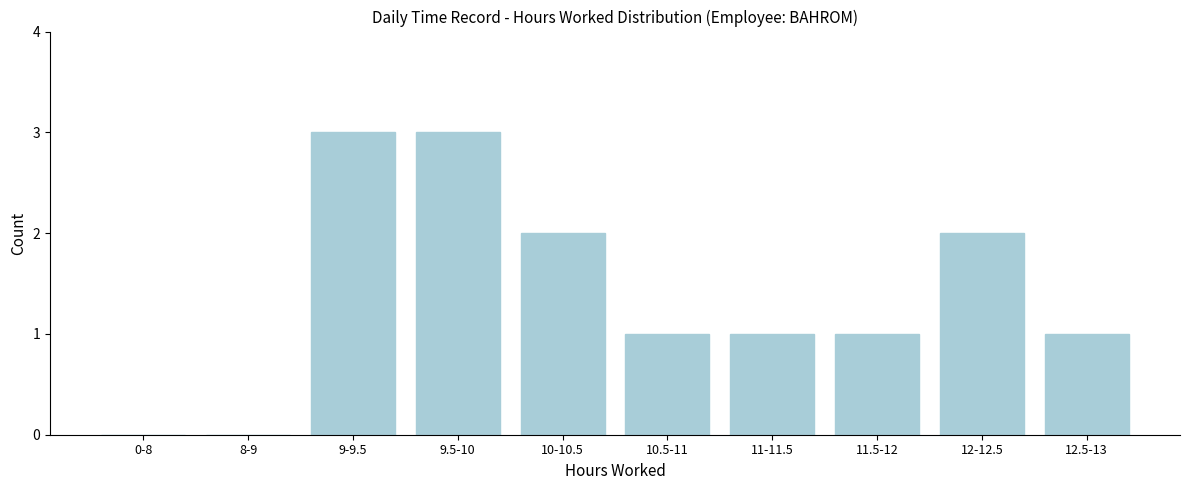

Reading left to right, extract all data points from this chart.

0-8=0	8-9=0	9-9.5=3	9.5-10=3	10-10.5=2	10.5-11=1	11-11.5=1	11.5-12=1	12-12.5=2	12.5-13=1